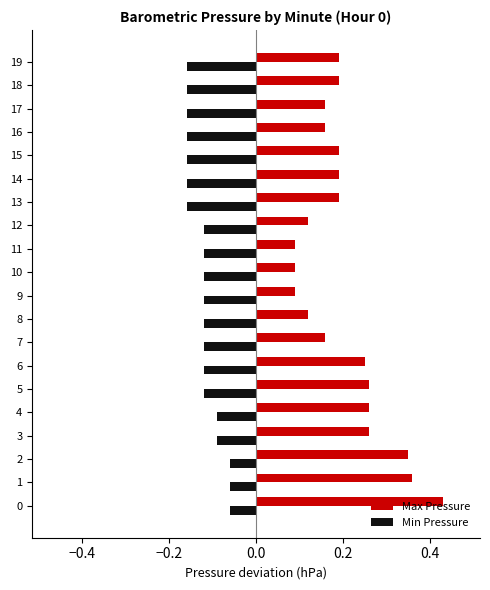

List the series in order of their peak value, highest first.

Max Pressure, Min Pressure